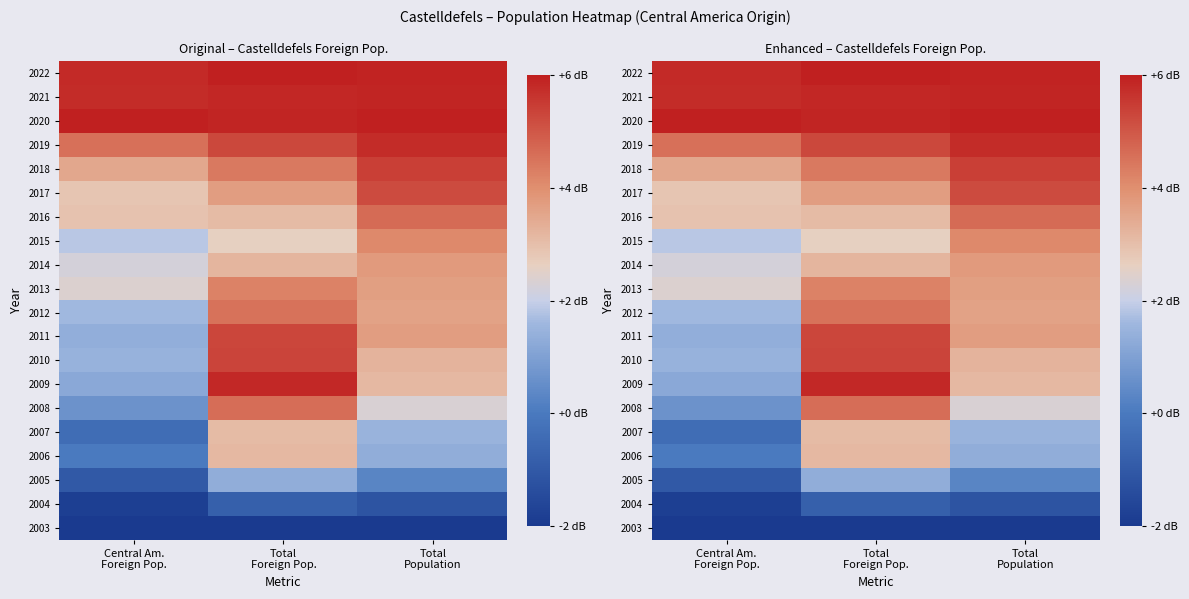

At Total Foreign Pop., list the series in order from largest to smallest.

2022, 2020, 2021, 2009, 2010, 2011, 2019, 2008, 2012, 2018, 2013, 2017, 2014, 2006, 2007, 2016, 2015, 2005, 2004, 2003